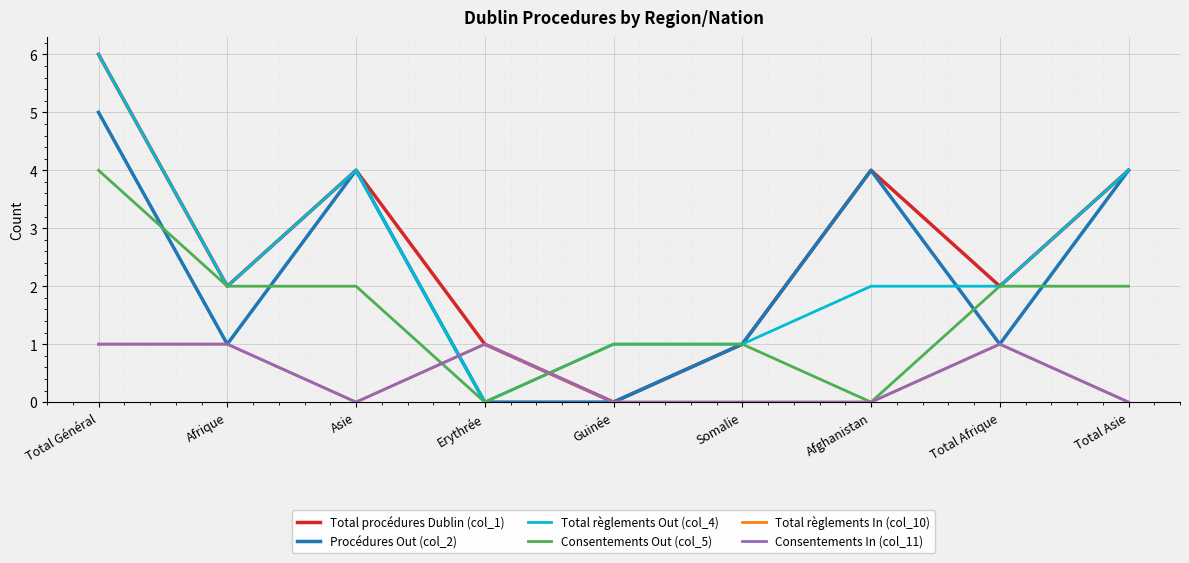

Is this an area chart (filled region under the line)?

No